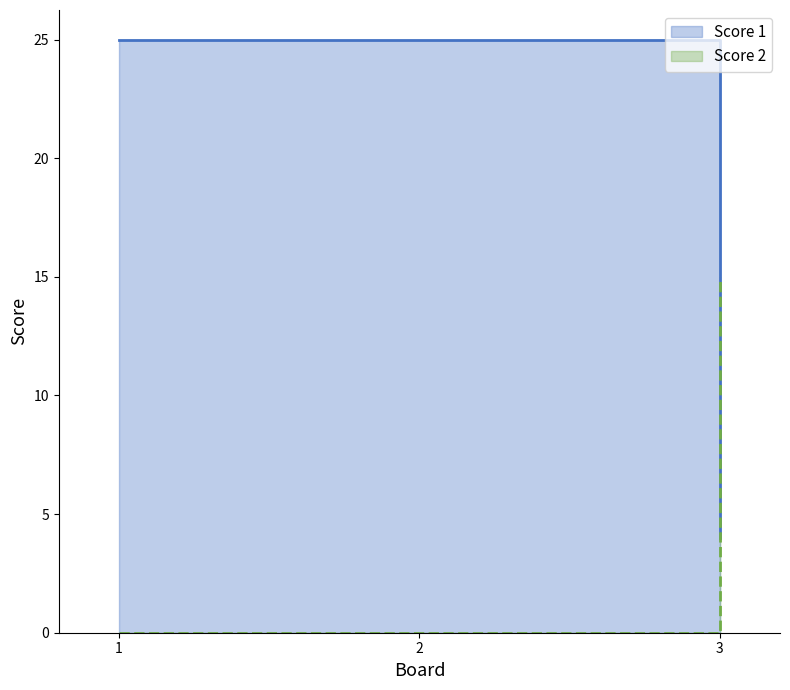

Reading left to right, what are all the values shown in this chart?

Score 1: 1=25	2=25	3=4
Score 2: 1=0	2=0	3=15